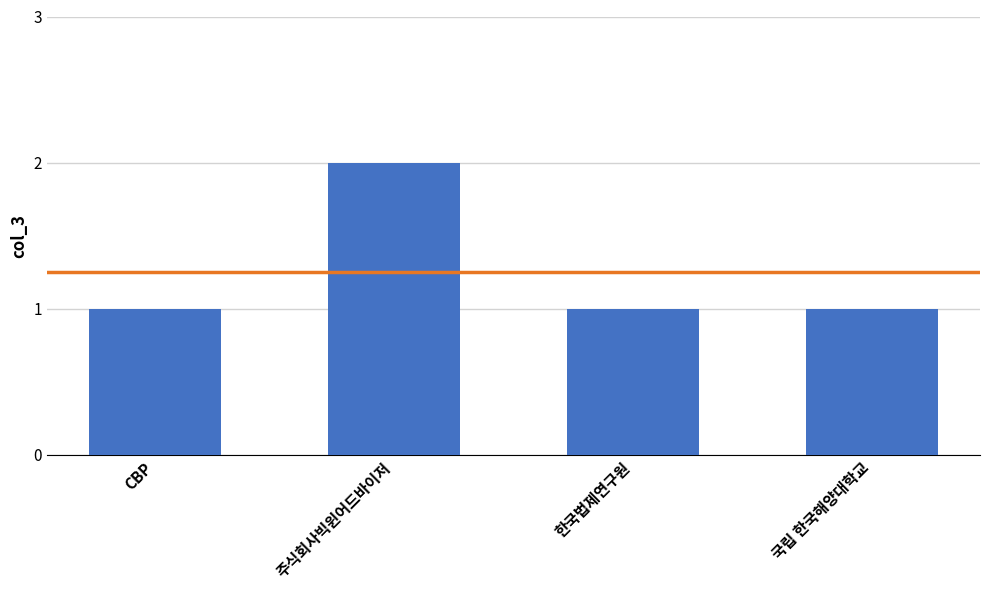

What is the difference between the maximum and minimum values?

1